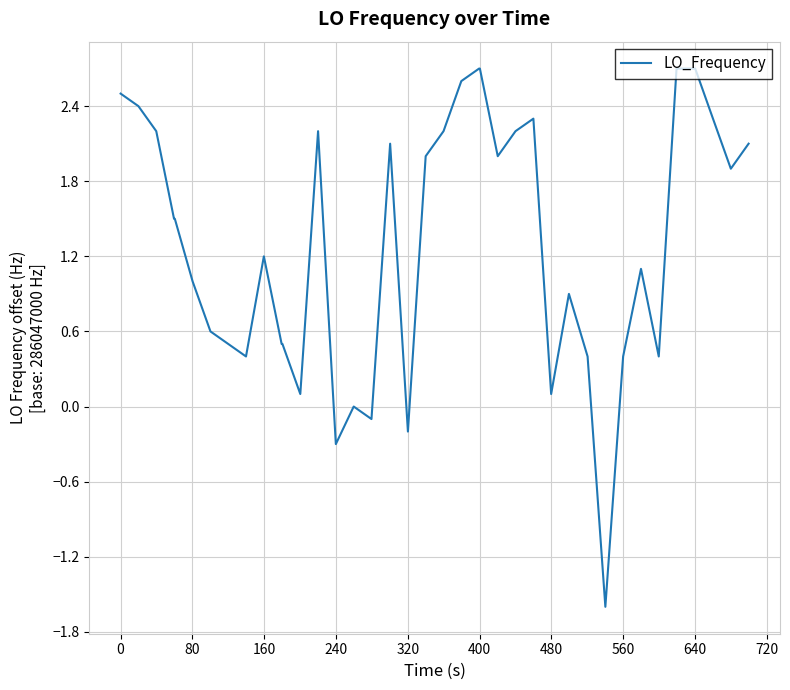

What is the greatest value displayed?

2.7